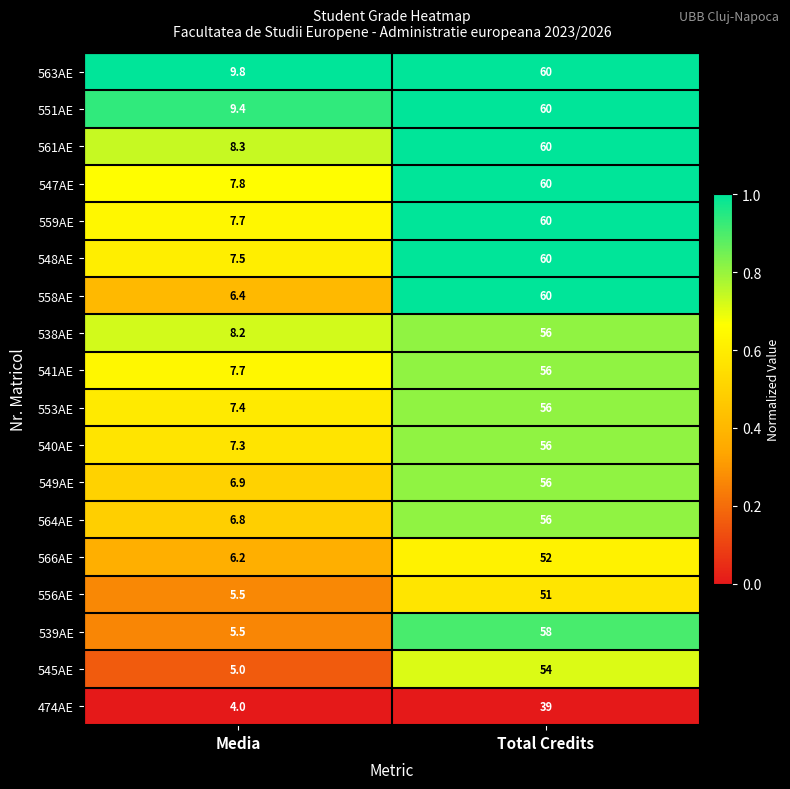

At which label is 564AE closest to 31?

Media